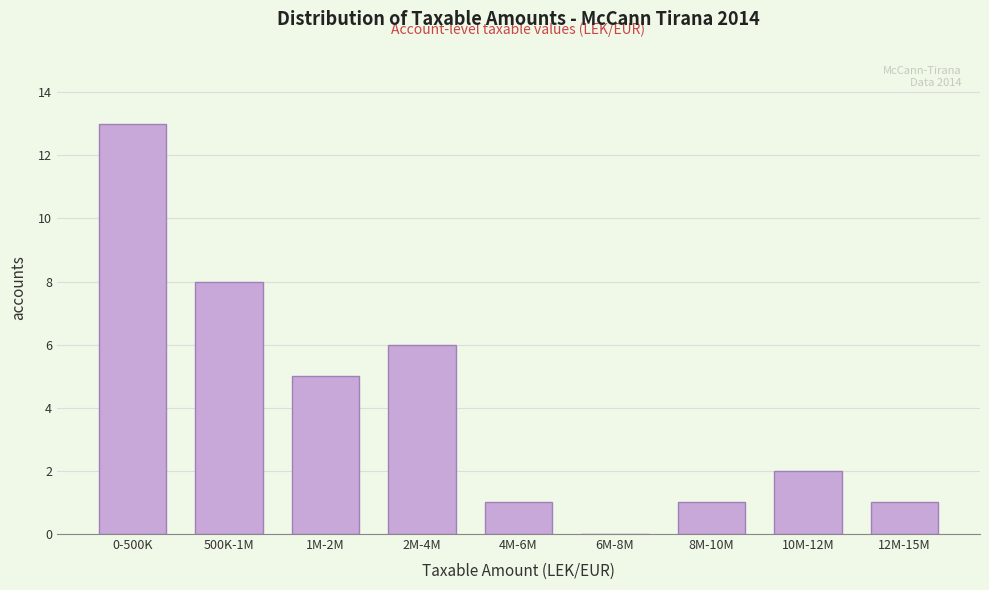

Reading left to right, what are all the values shown in this chart?

0-500K=13	500K-1M=8	1M-2M=5	2M-4M=6	4M-6M=1	6M-8M=0	8M-10M=1	10M-12M=2	12M-15M=1